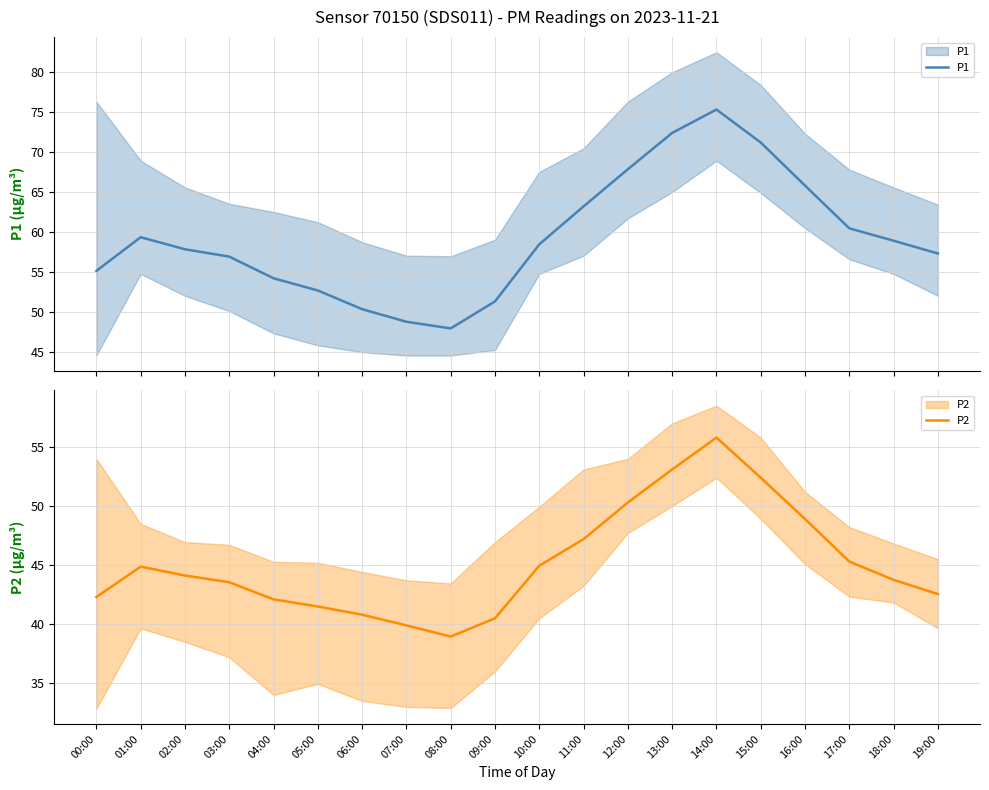

List the series in order of their peak value, highest first.

P1, P2